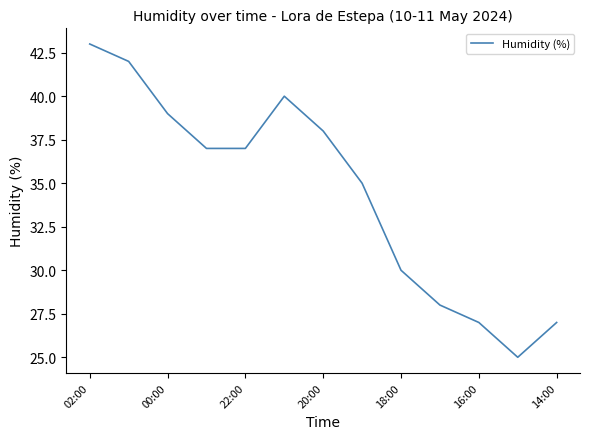

What is the maximum value shown in the chart?

43